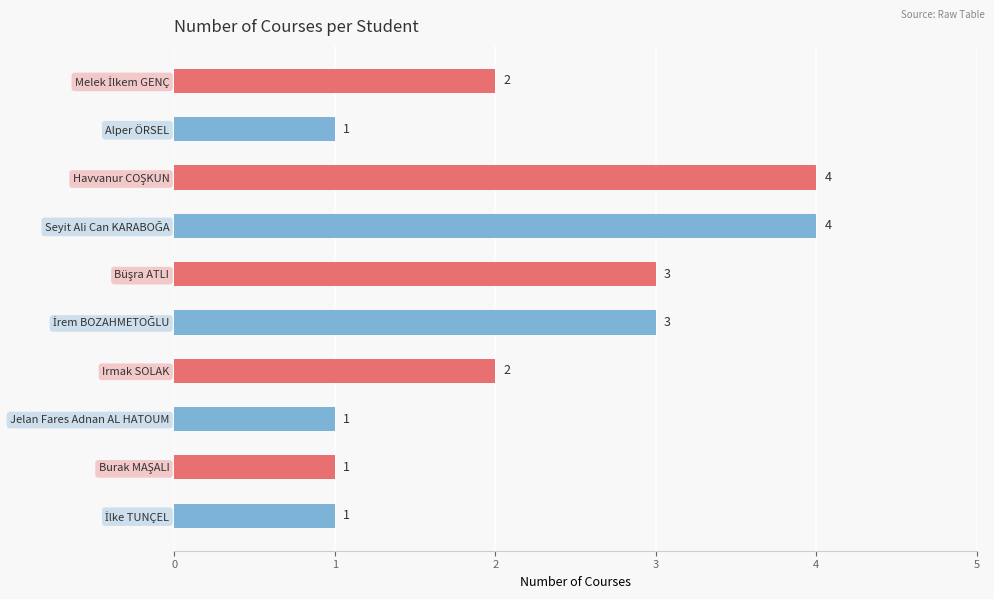

What is the maximum value shown in the chart?

4